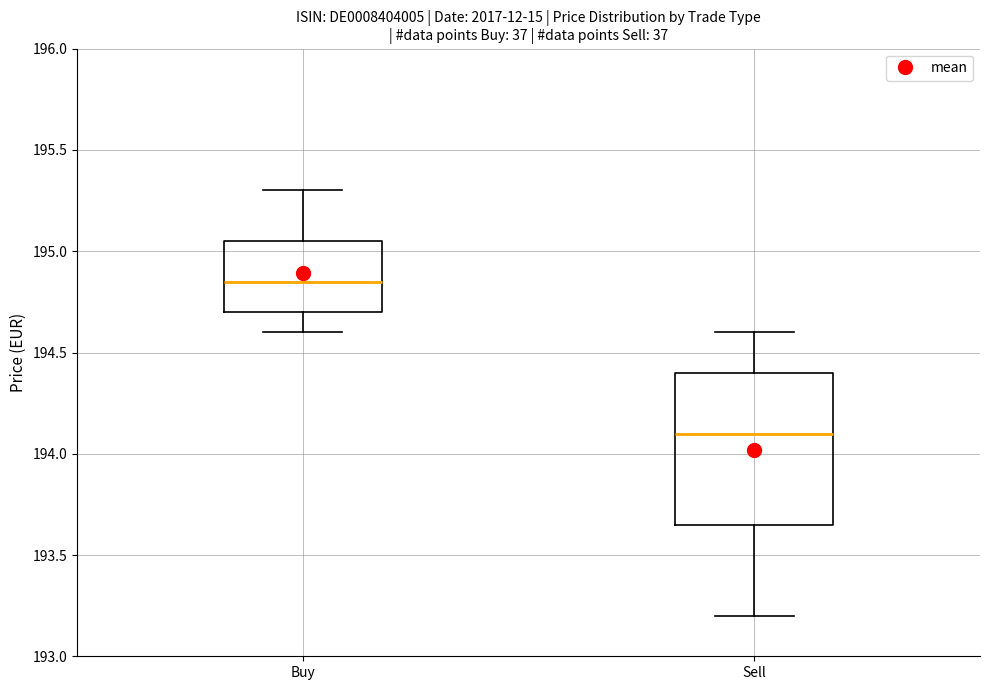

Reading left to right, read every box against the y-axis: the position of its median line, the range the box covers, and the ends of its whiskers. The values are not printed on the chart, so give them approximately, as read against the axis.

Buy: median 194.85, box 194.70 to 195.05, whiskers 194.60 to 195.30
Sell: median 194.10, box 193.65 to 194.40, whiskers 193.20 to 194.60